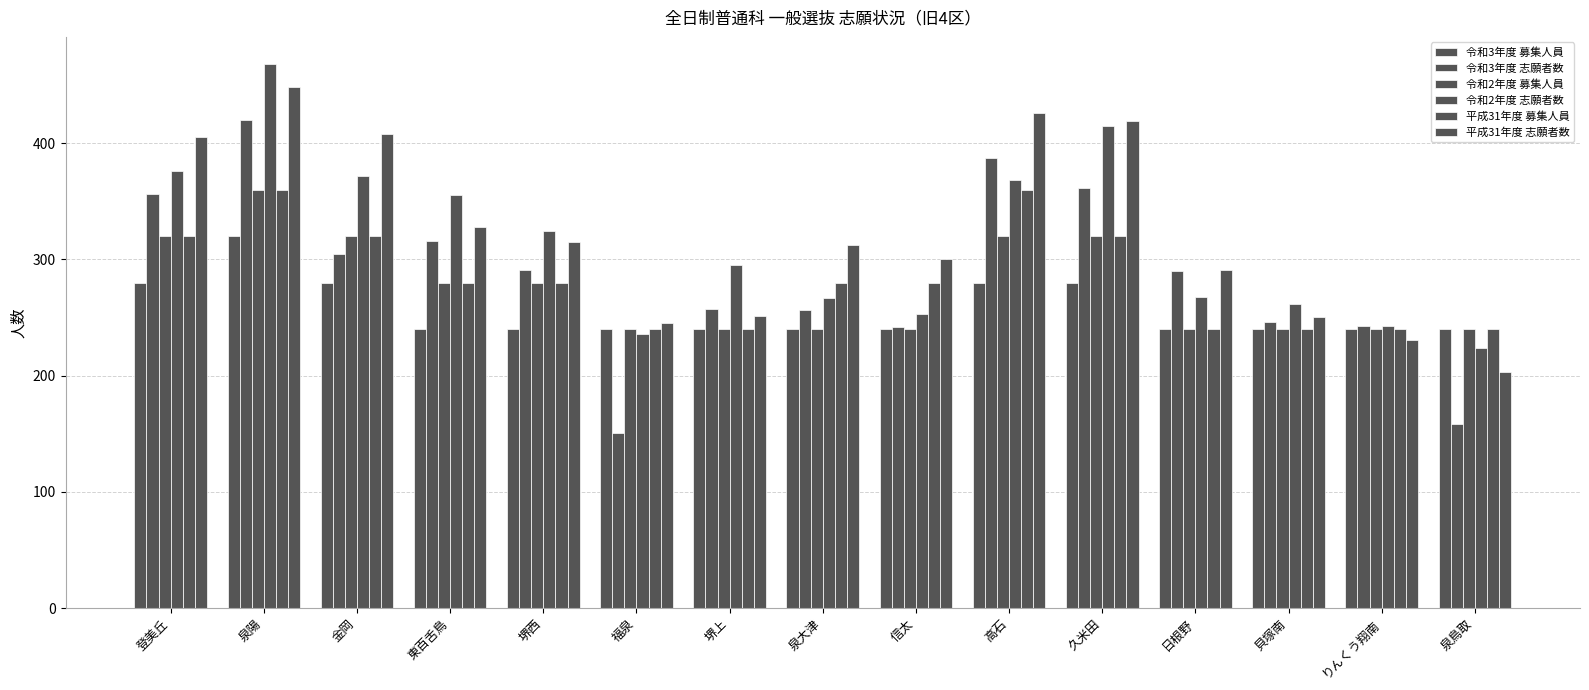

Which label corresponds to the smallest value in the chart?

福泉